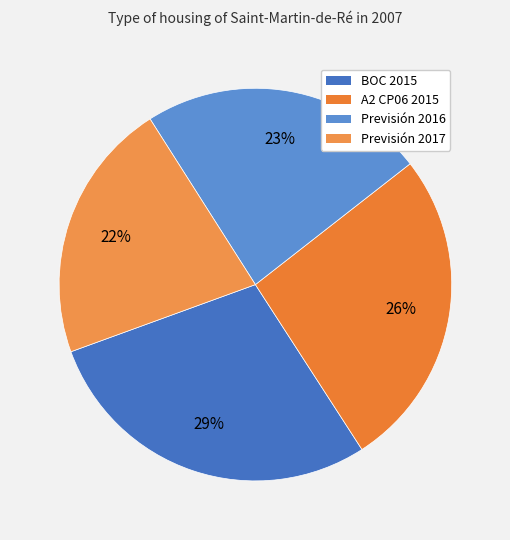

Approximately how many times larger is the value at A2 CP06 2015 compared to Previsión 2017?

1.2